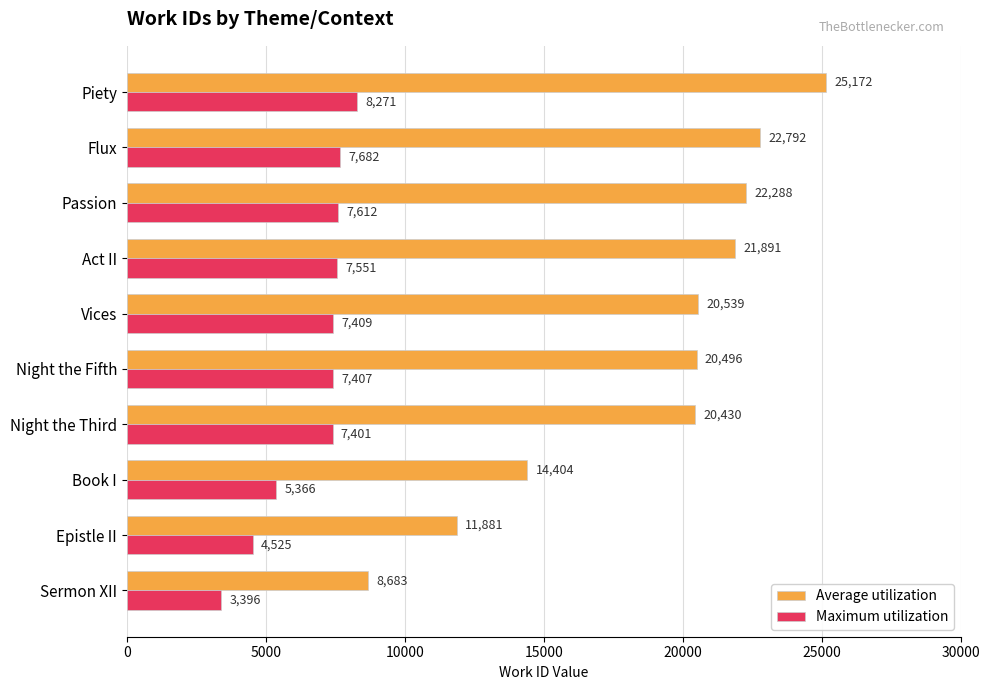

What is the greatest value displayed?

25172